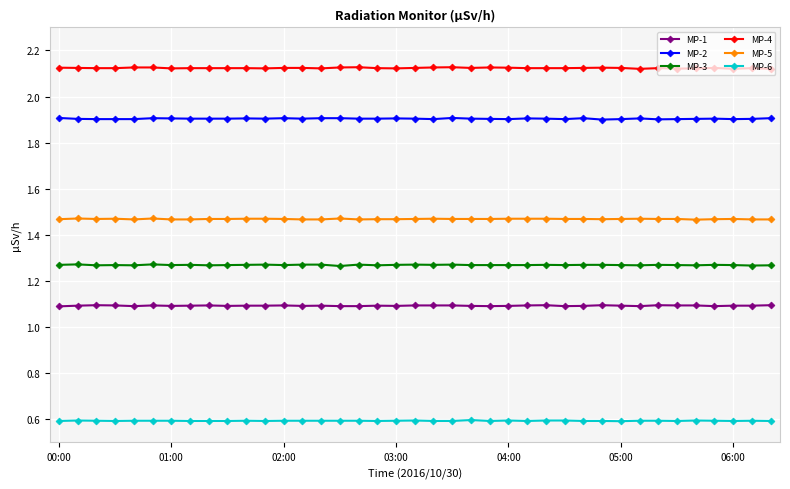

How many MP-6 values are between 0 and 1?

39